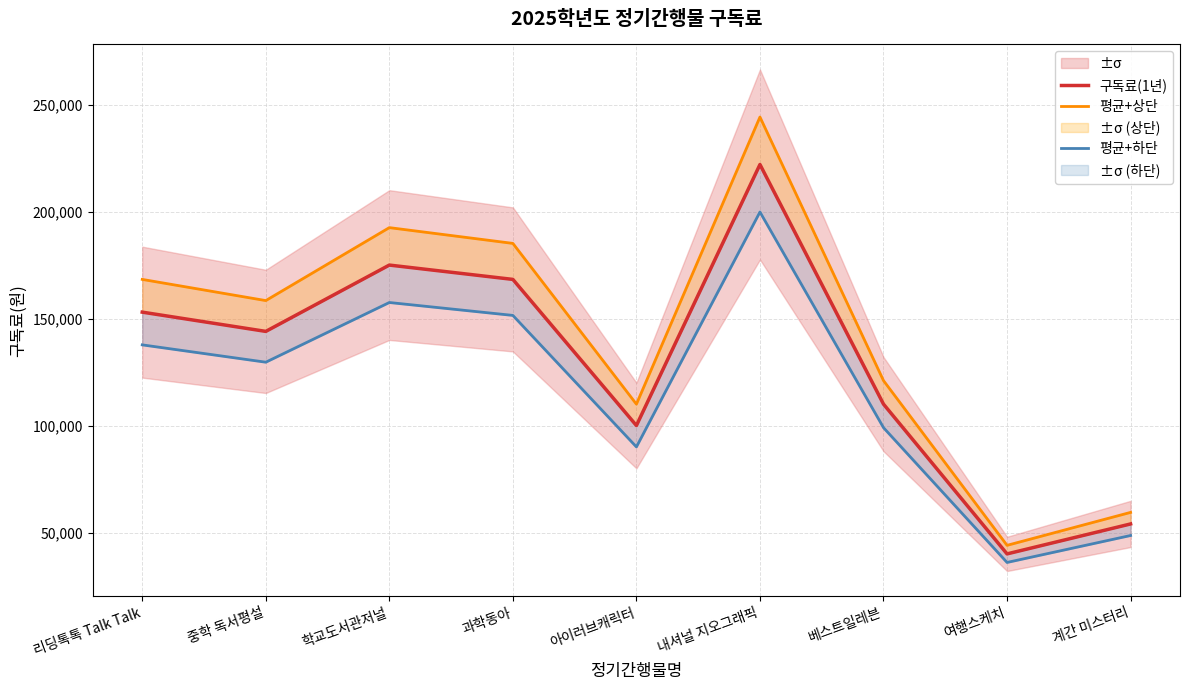

Reading right to left, extract all data points from this chart.

구독료(1년): 54000	40000	110000	222000	100000	168300	175000	144000	153000
평균+상단: 59400	44000	121000	244200	110000	185130	192500	158400	168300
평균+하단: 48600	36000	99000	199800	90000	151470	157500	129600	137700